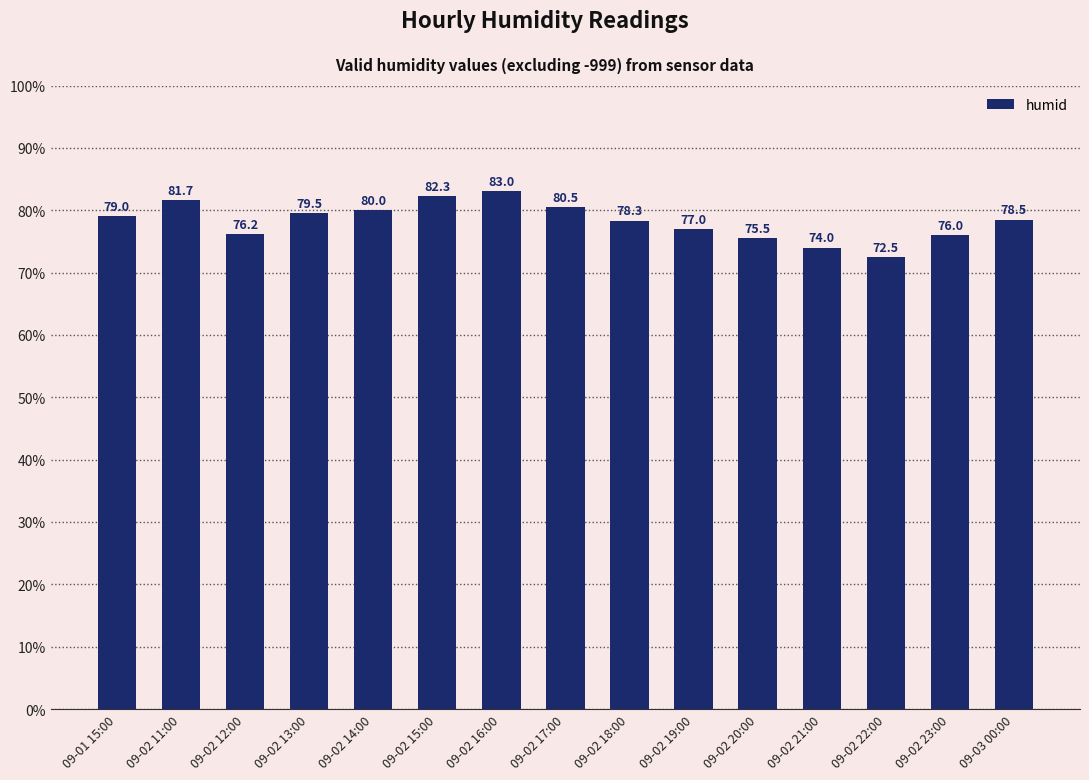

At which label does the data first exceed 78?

09-01 15:00